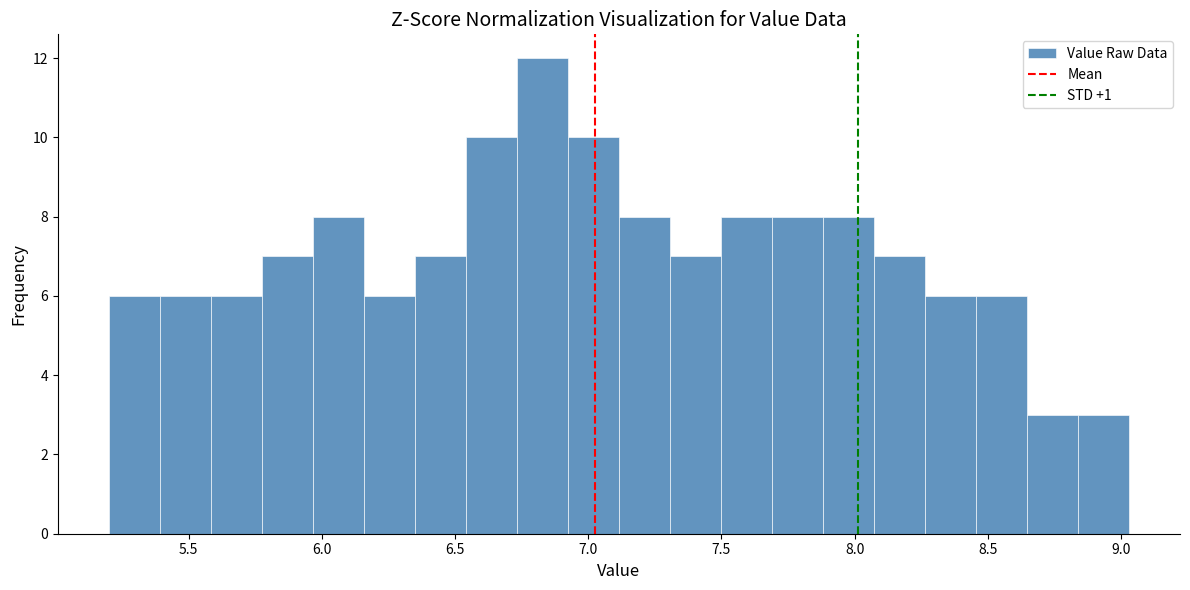

Read against the x-axis, roughly where is the centre of the tallest bar?

6.85